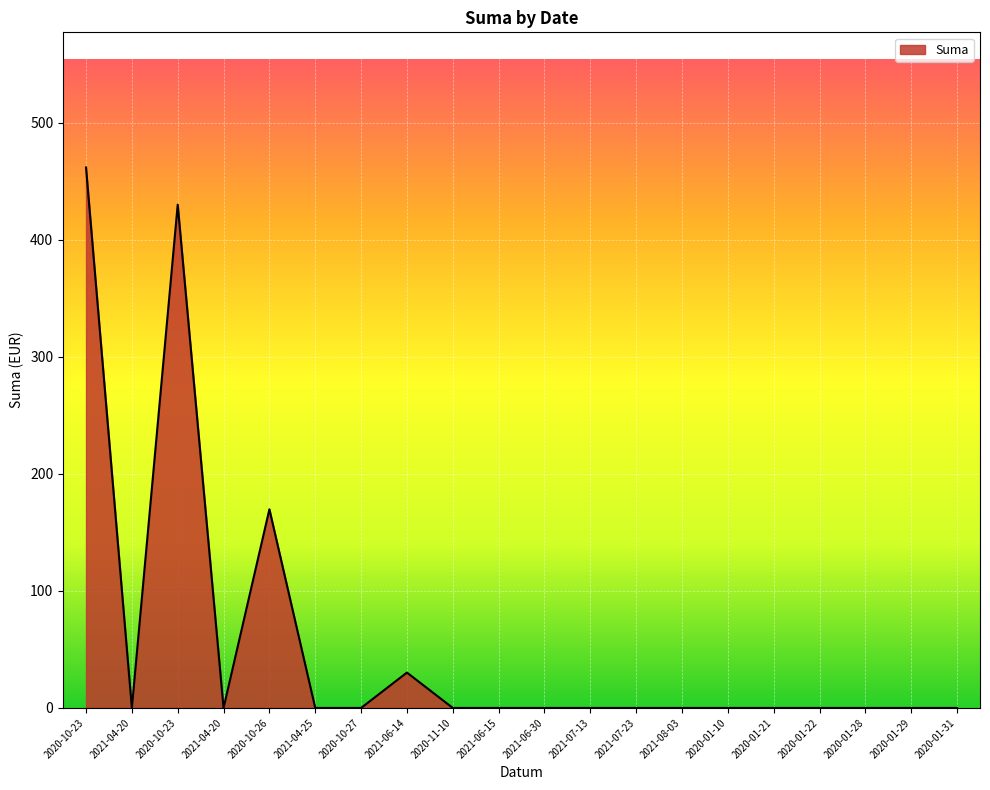

How many lines are shown in the chart?

1